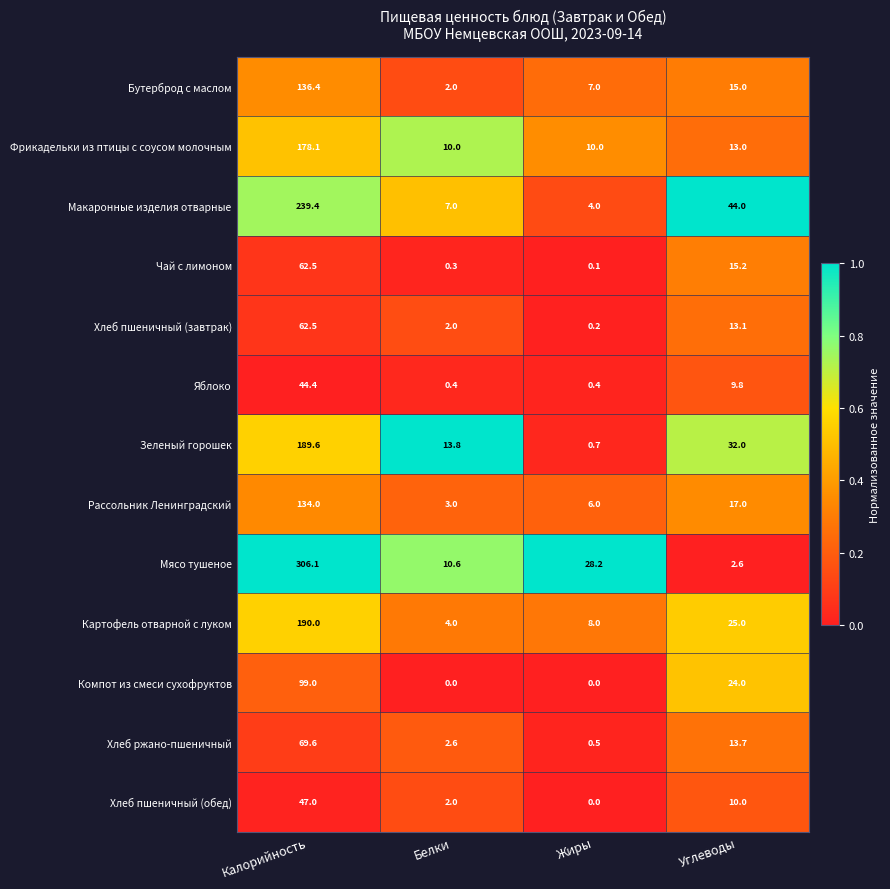

The value of Хлеб пшеничный (завтрак) at Белки is 3.0. True or false?

False